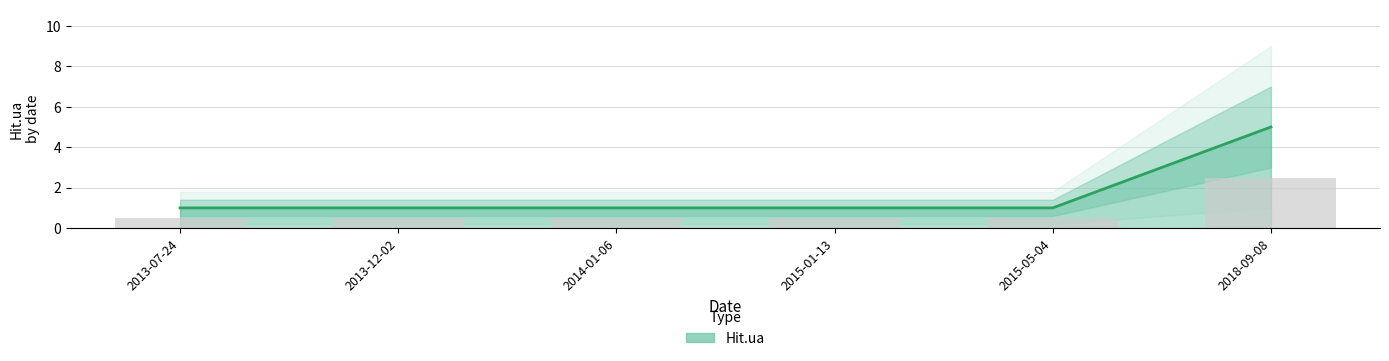

What is the average value?

2